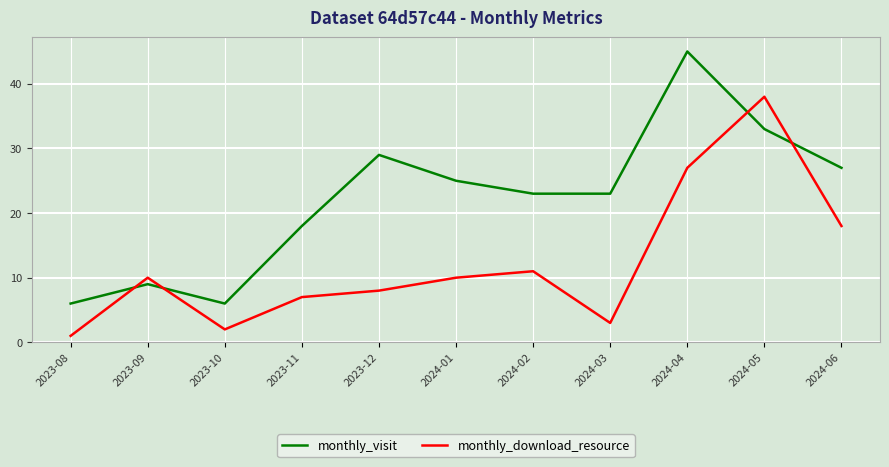

True or false: monthly_download_resource has a value of 1 at 2023-08.

True